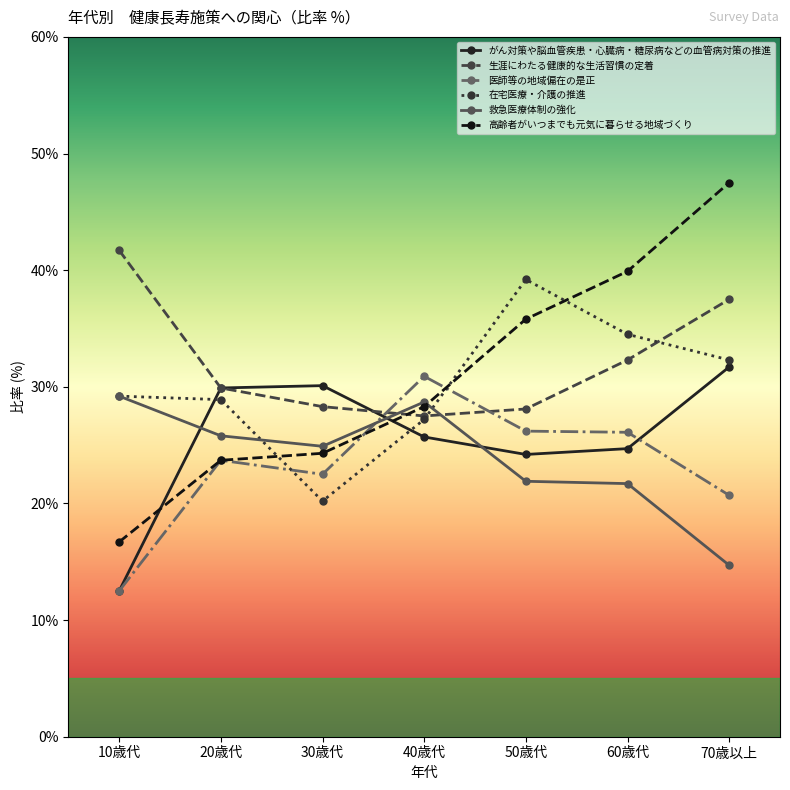

The がん対策や脳血管疾患・心臓病・糖尿病などの血管病対策の推進 series shows 12.5 at 10歳代. True or false?

True